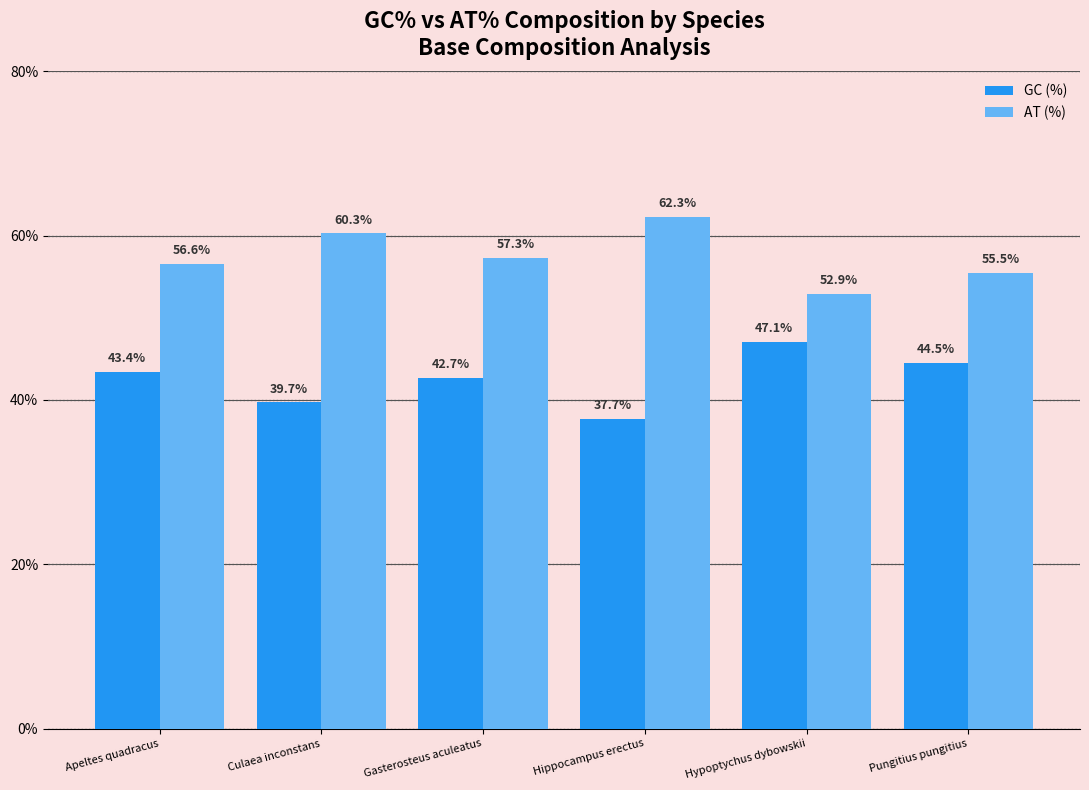

How many groups of bars are there?

6